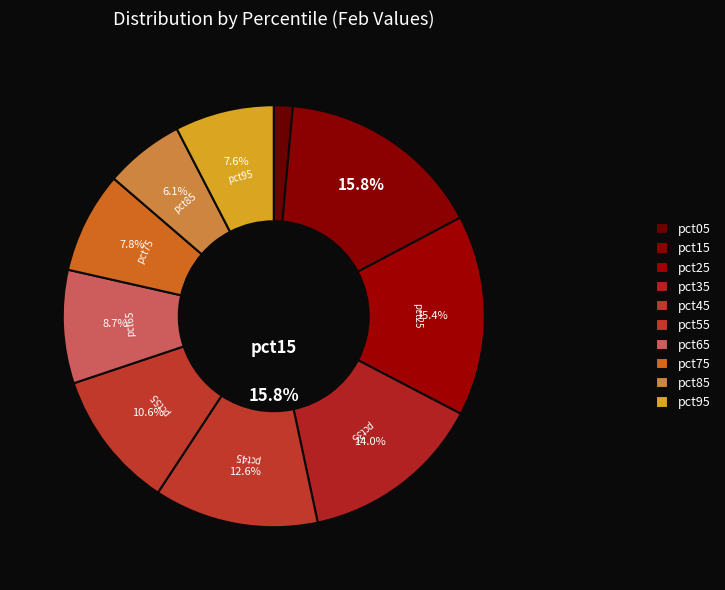

What percentage is the pct05 slice, to the nearest percent?

1%